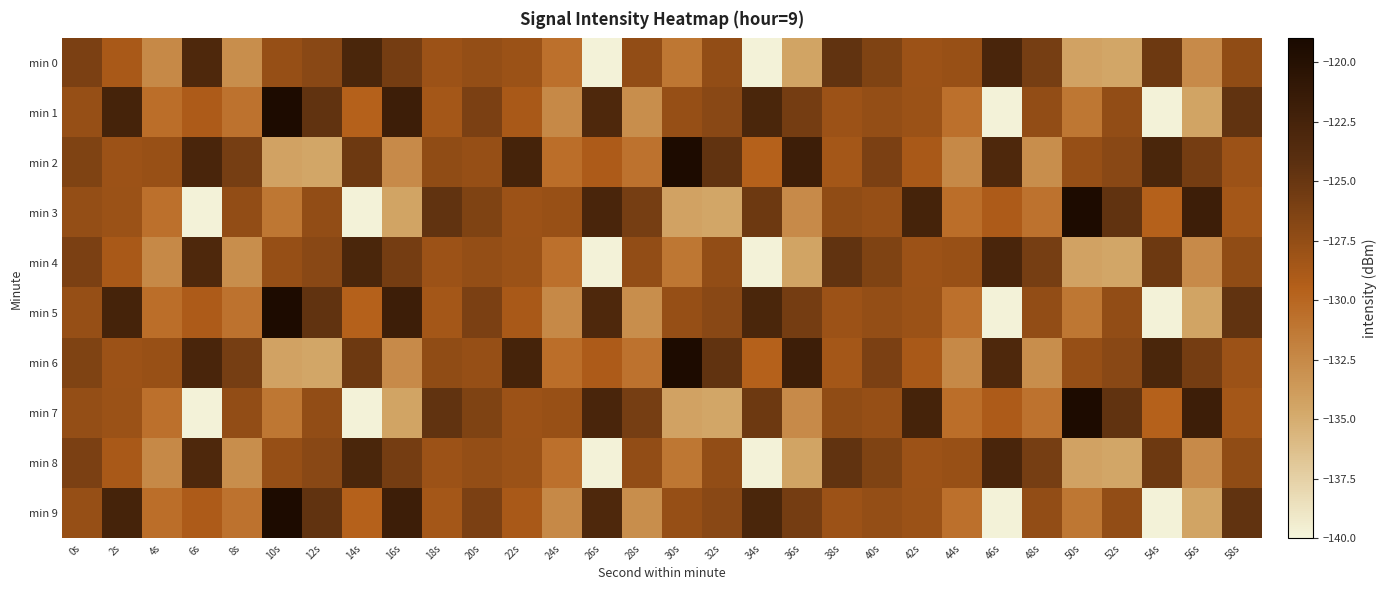

Rank the series at 36s from highest to lowest value.

min 2, min 6, min 1, min 5, min 9, min 3, min 7, min 0, min 4, min 8